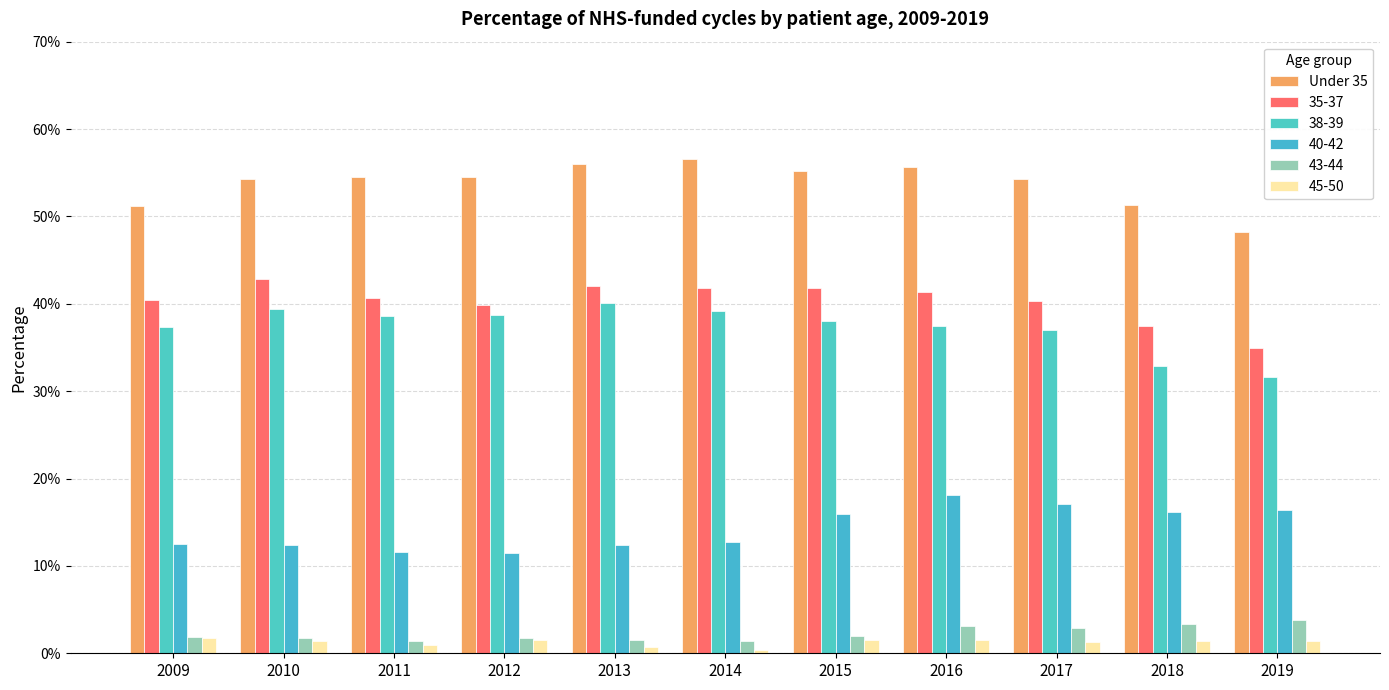

Are the bars horizontal?

No